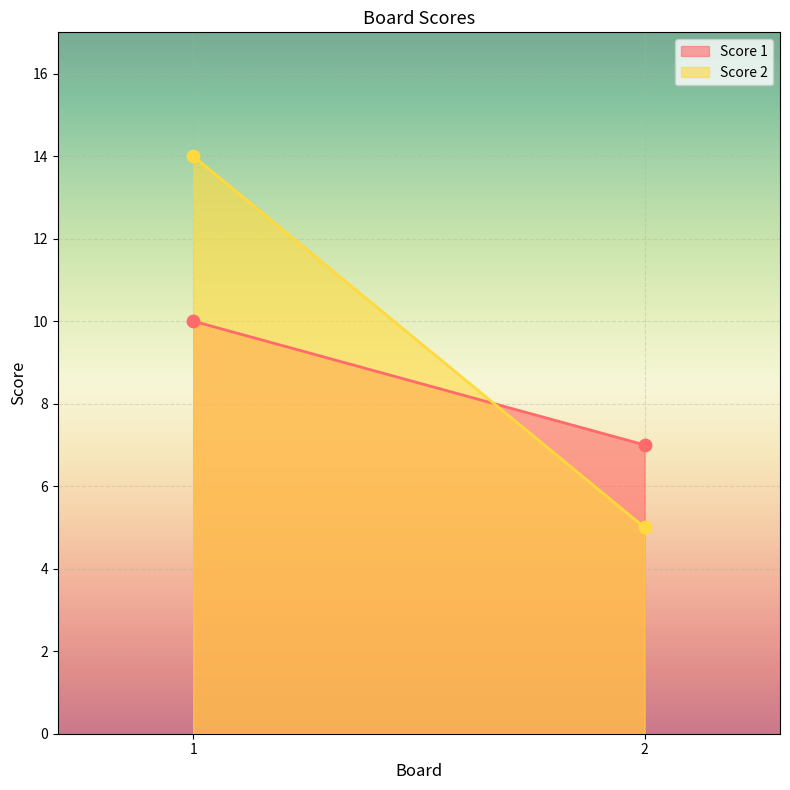

Is the value of Score 1 at 2 greater than the value of Score 2 at 2?

Yes